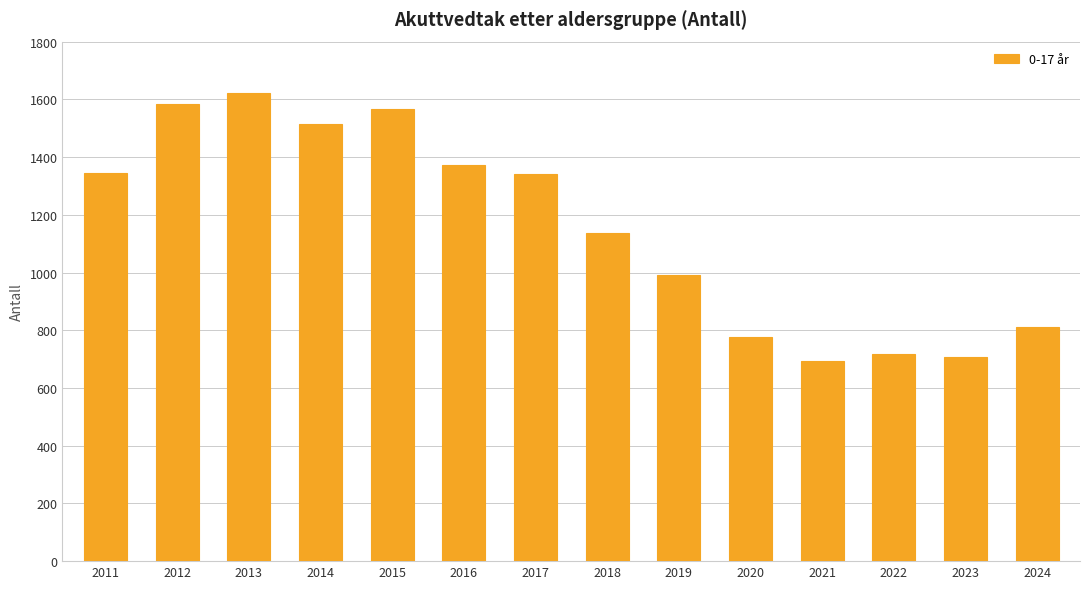

What is the maximum value shown in the chart?

1621